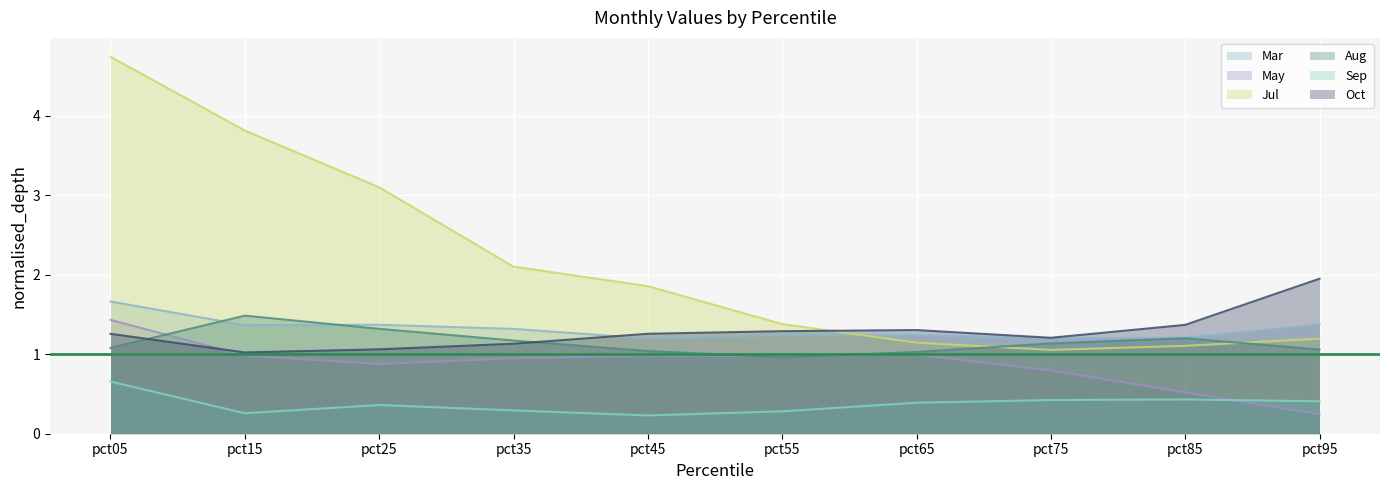

What is the value of the Mar point at the 6th from the left?

1.2